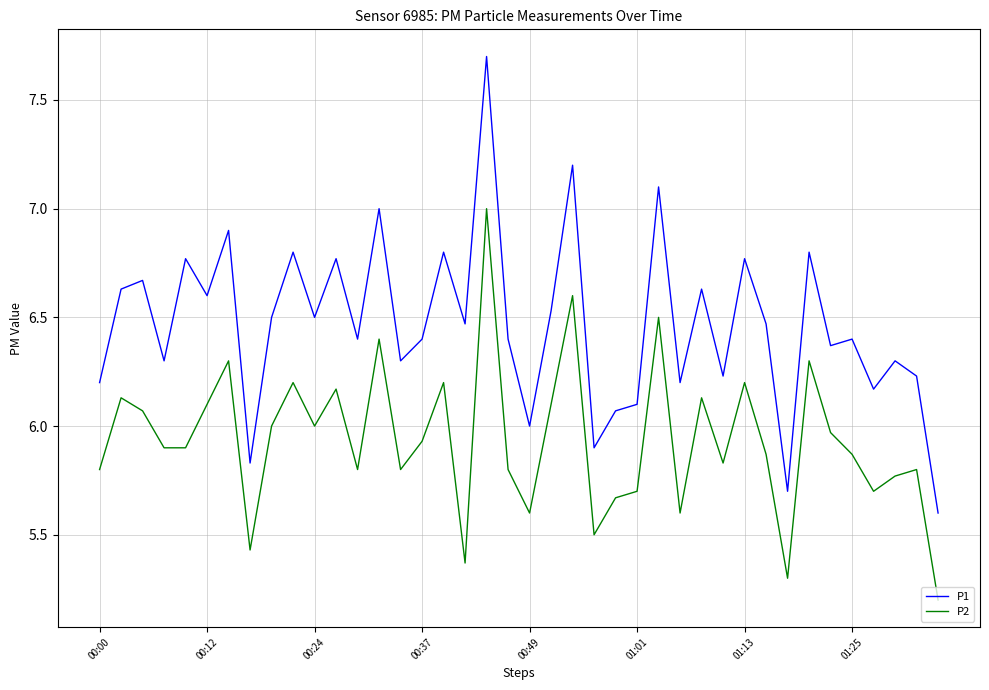

How many lines are shown in the chart?

2